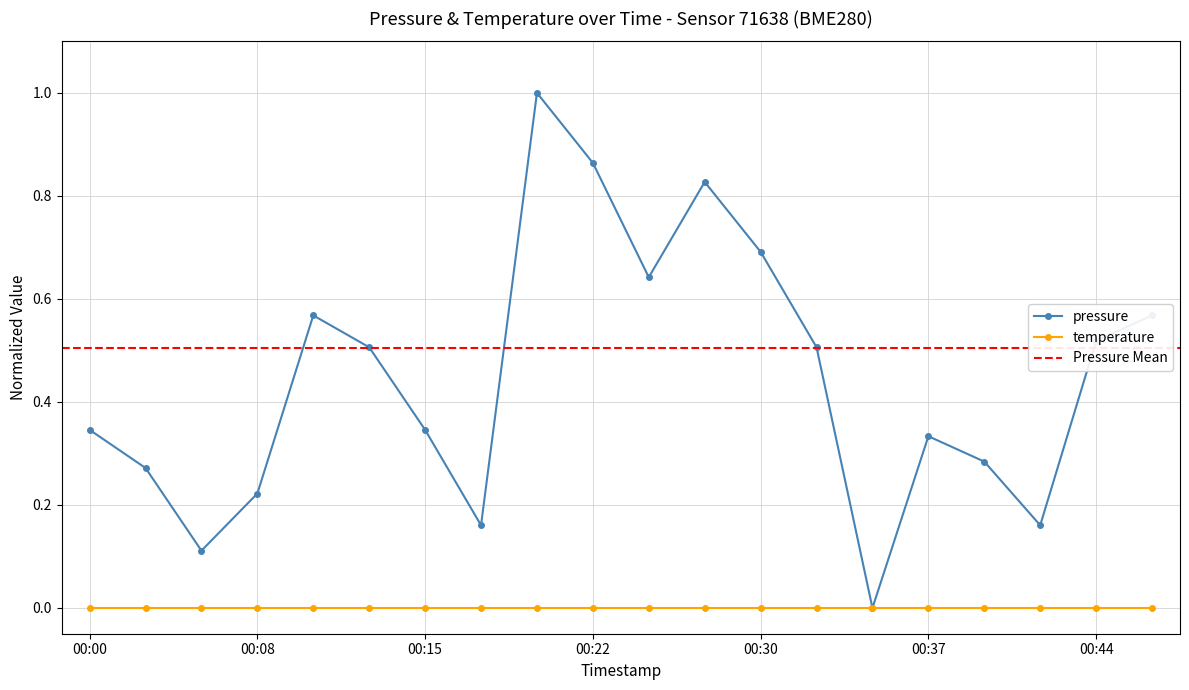

What is the average value?

0.4